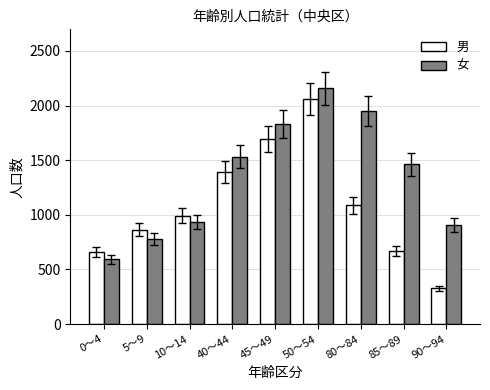

The value of 男 at 0～4 is 413. True or false?

False